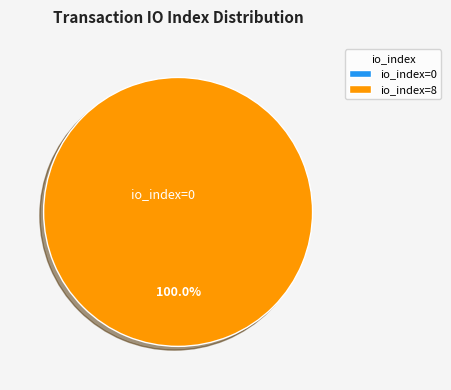

How many slices are in this pie chart?

2